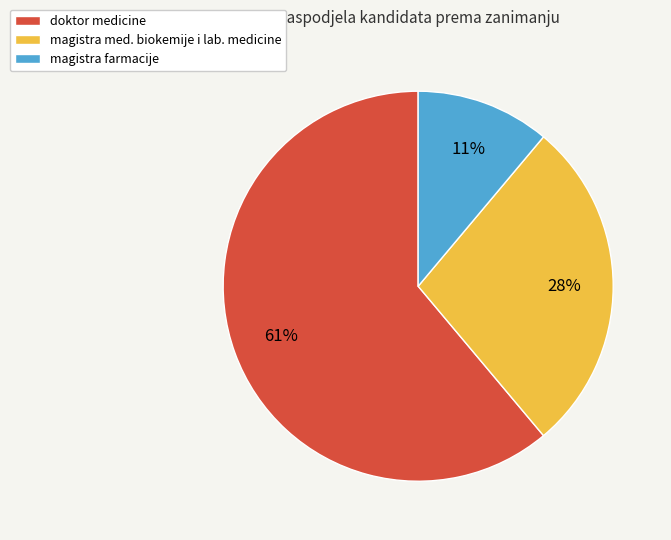

Count the number of slices in the pie.

3